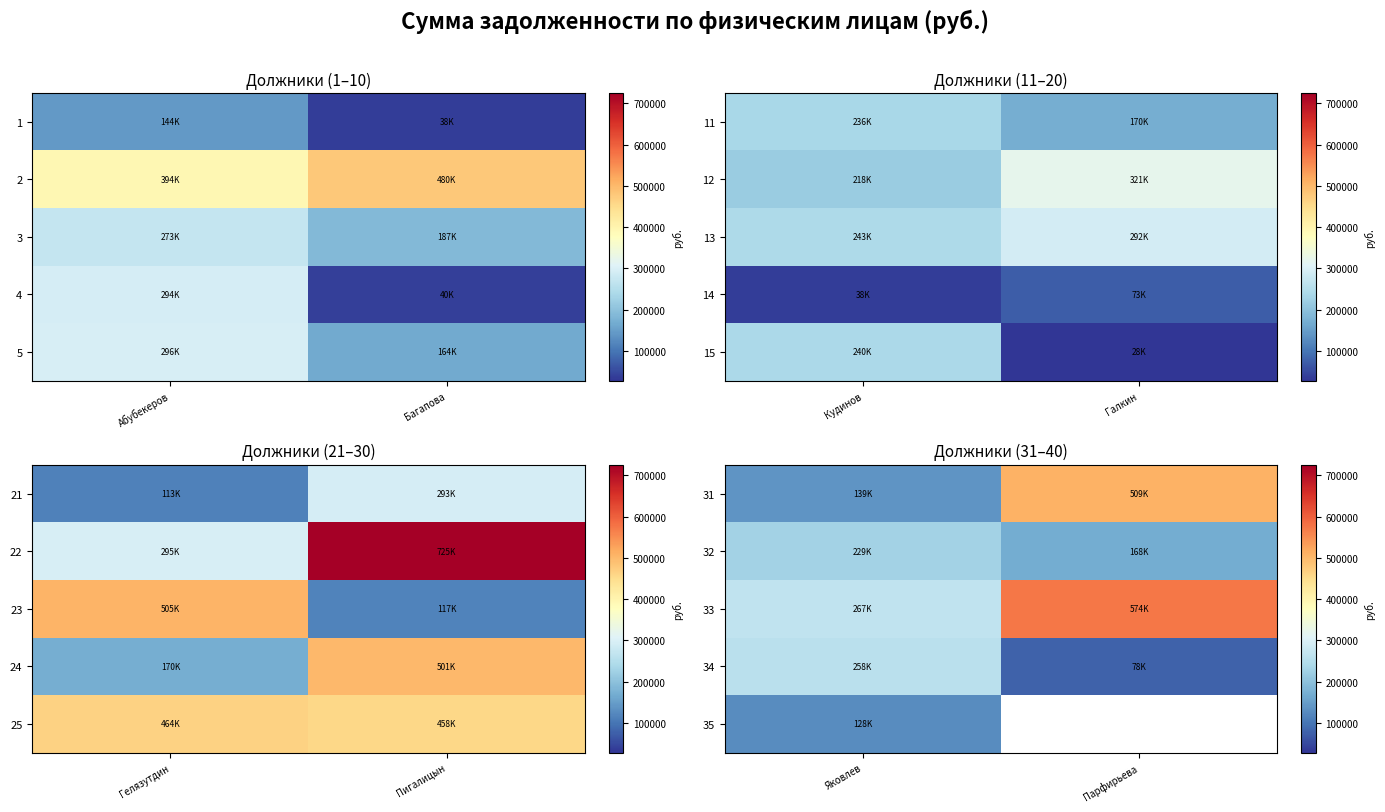

Is it true that 31 equals 183375.7 at Яковлев?

False